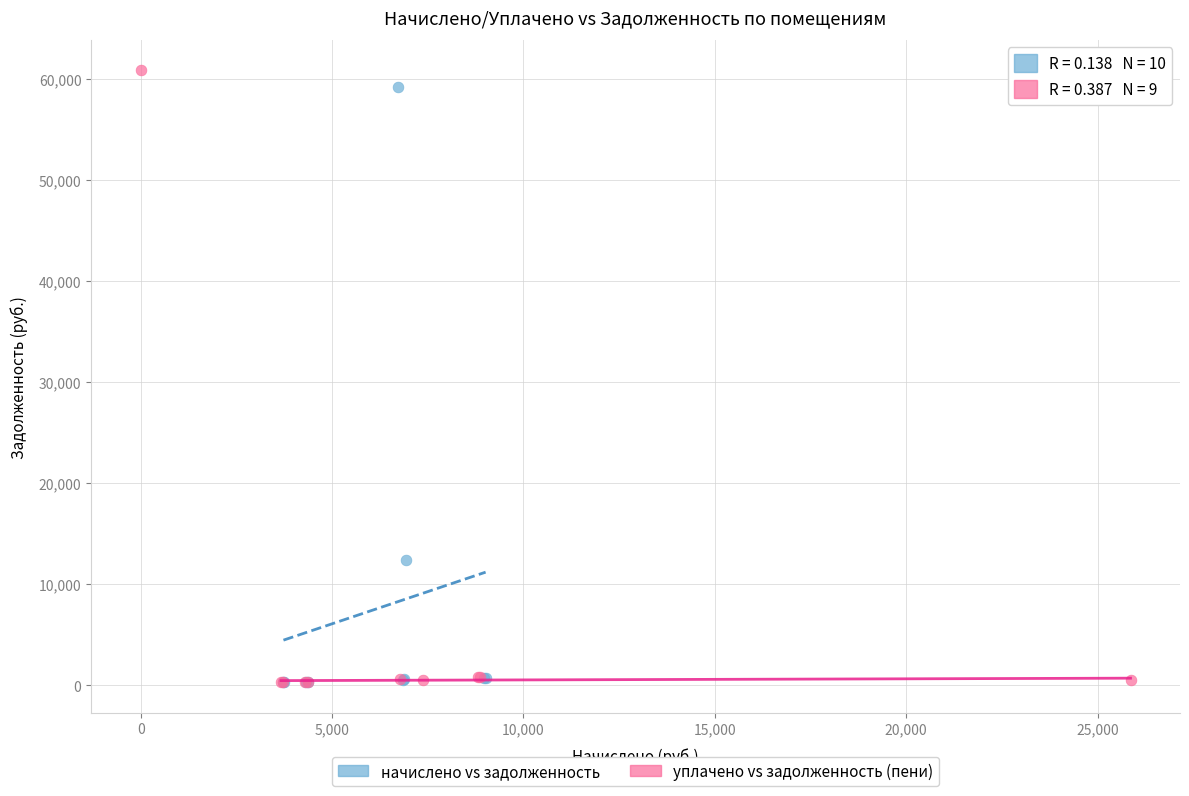

Which series has the widest spread of Y values?

уплачено vs задолженность (пени)